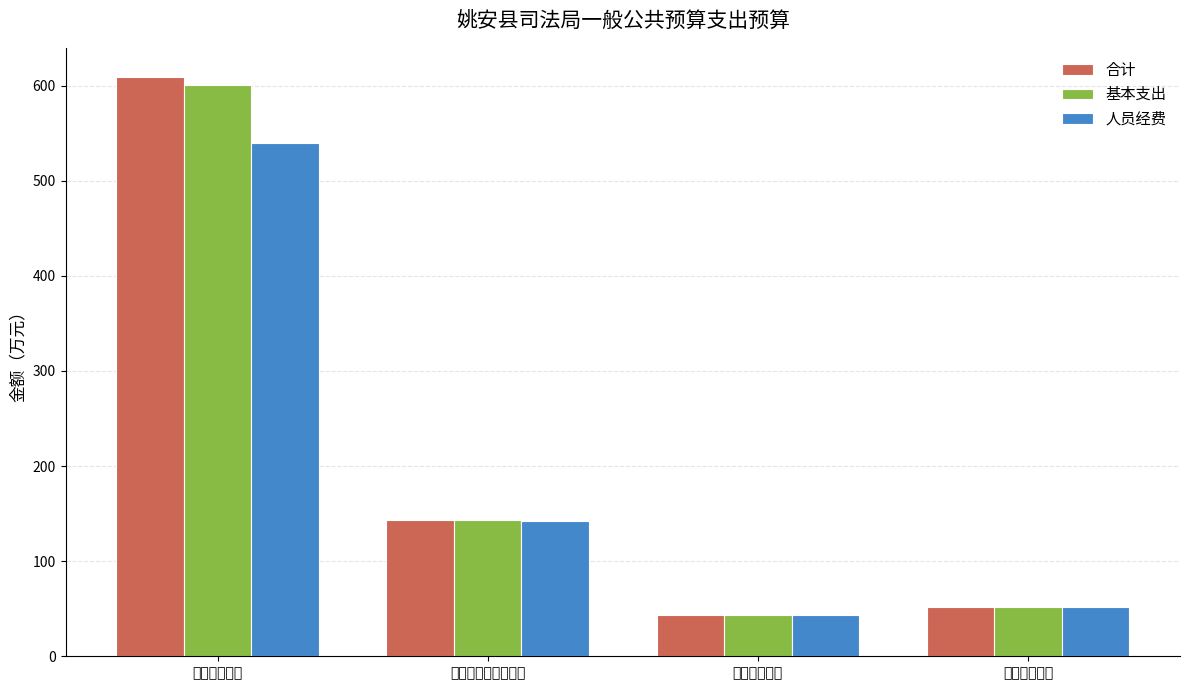

Which category has the lowest value in the 合计 series?

卫生健康支出